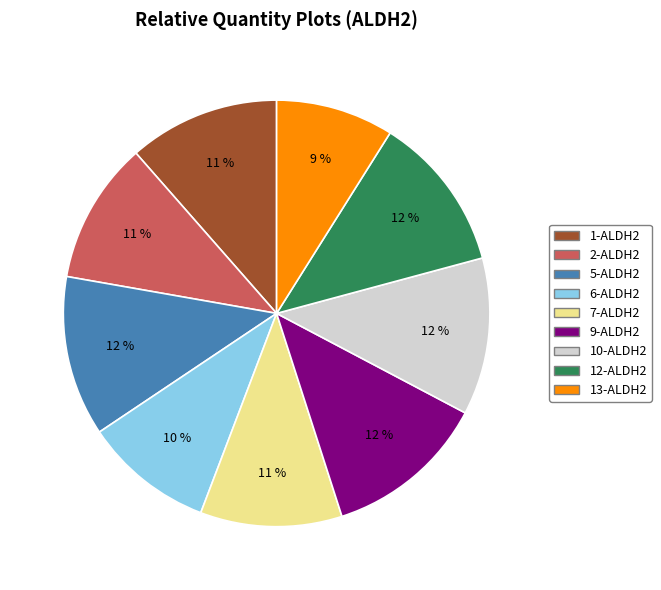

What is the ratio of the value at 13-ALDH2 to the value at 12-ALDH2?

0.8